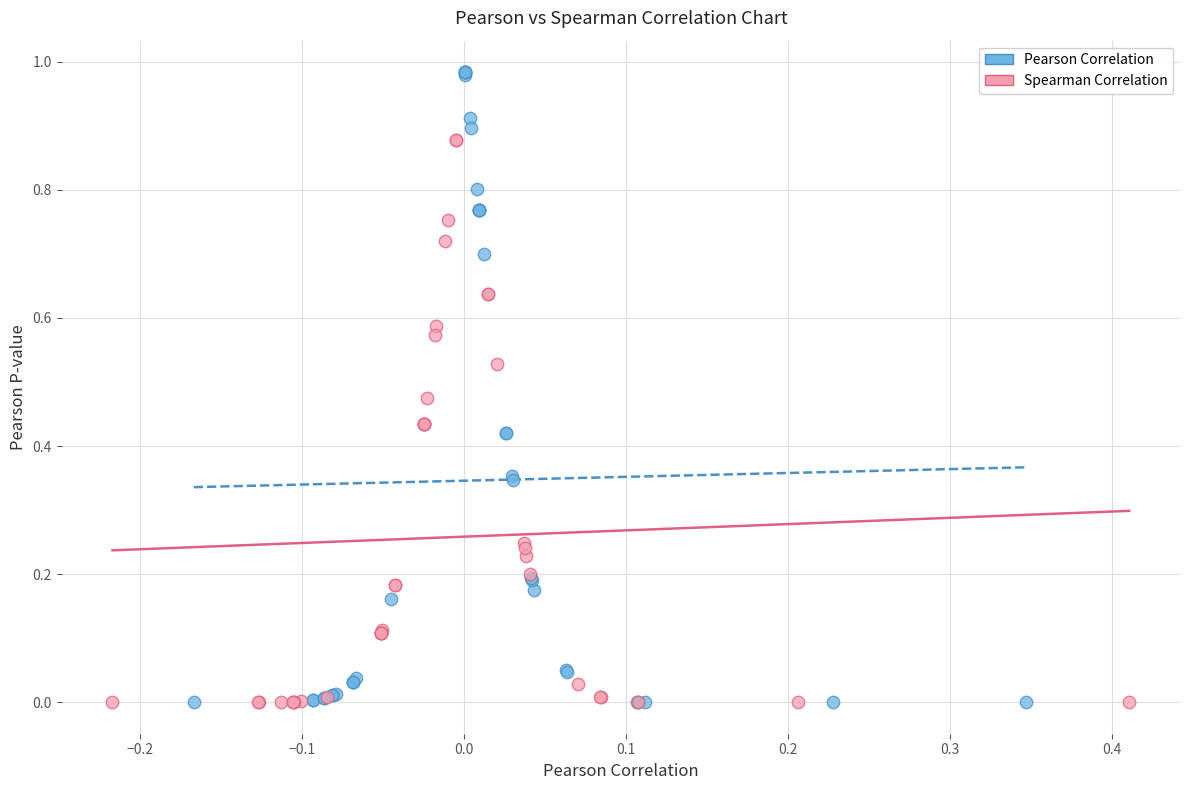

Which series contains the highest Y value?

Pearson Correlation